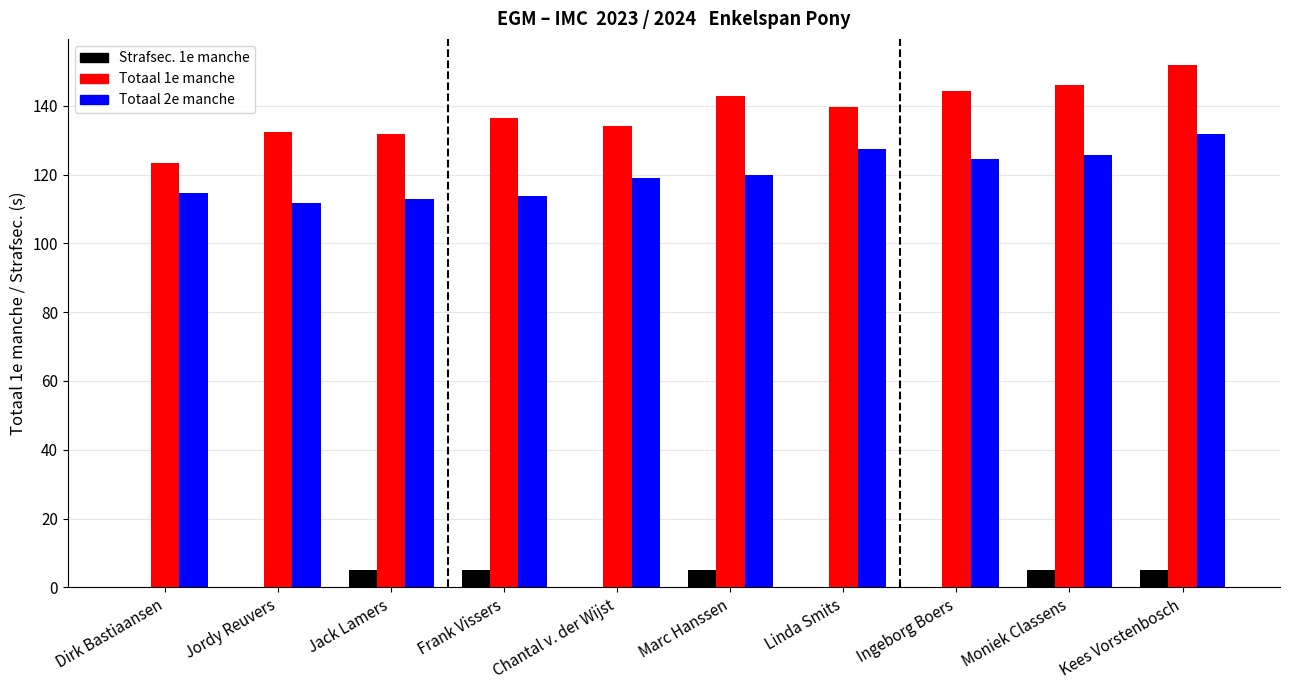

What is the greatest value displayed?

151.9